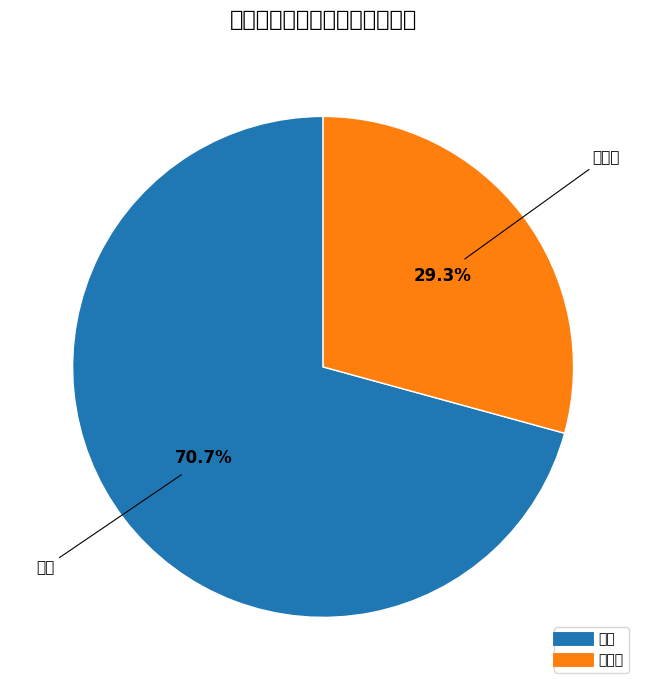

Is there a majority slice in this chart?

Yes